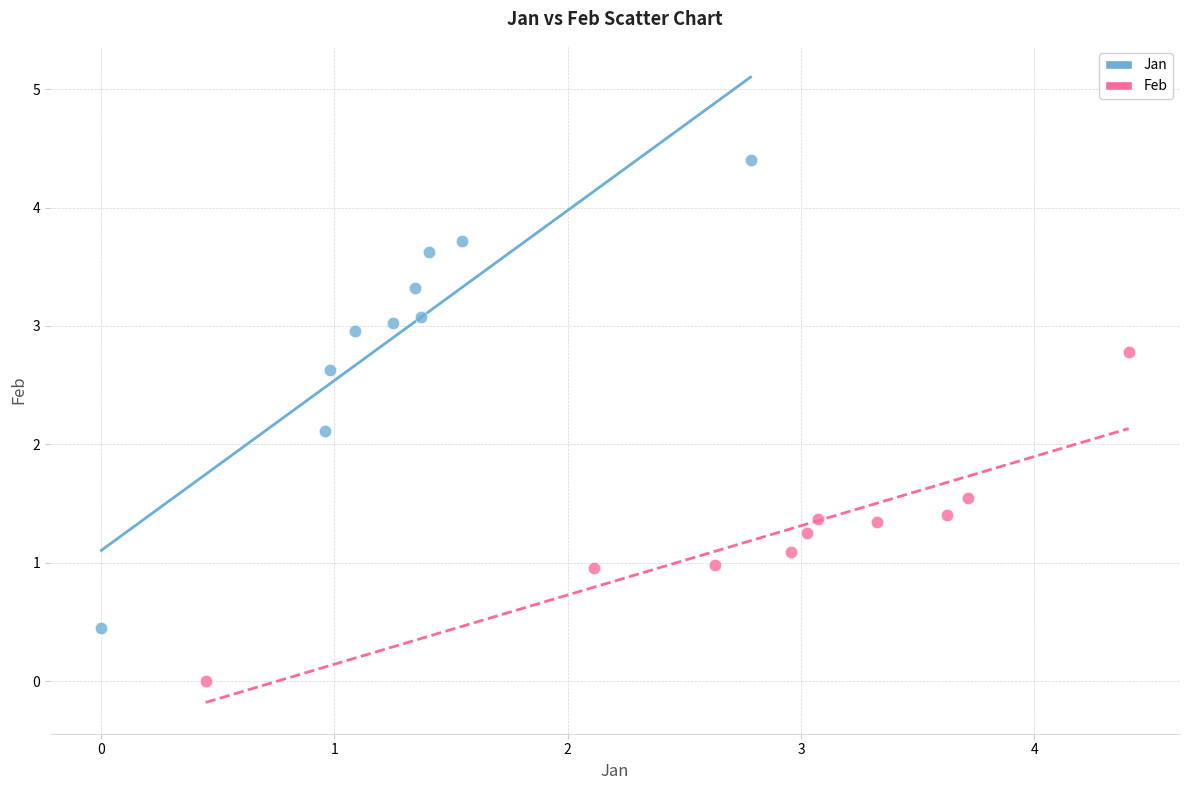

What are all the series names shown in the legend?

Jan, Feb